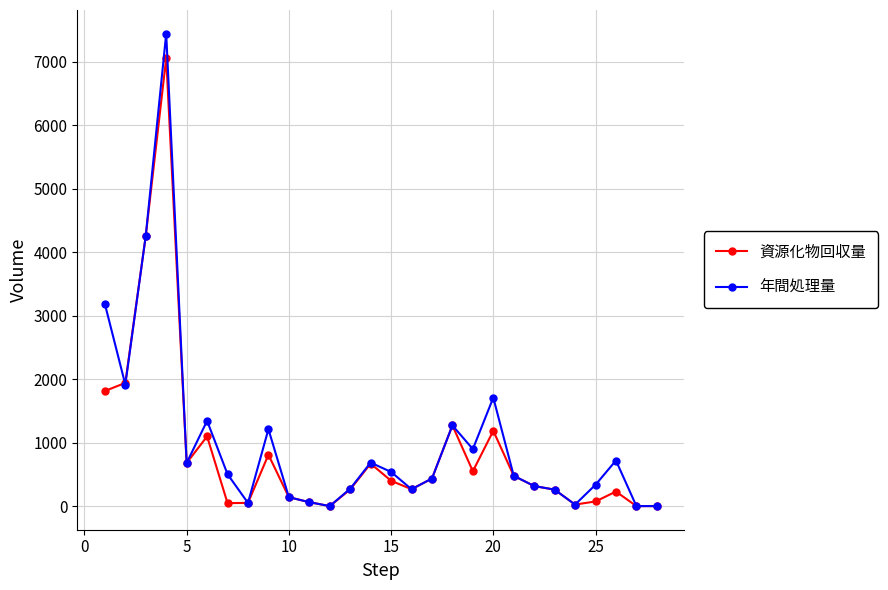

Rank the series by their maximum value, from highest to lowest.

年間処理量, 資源化物回収量